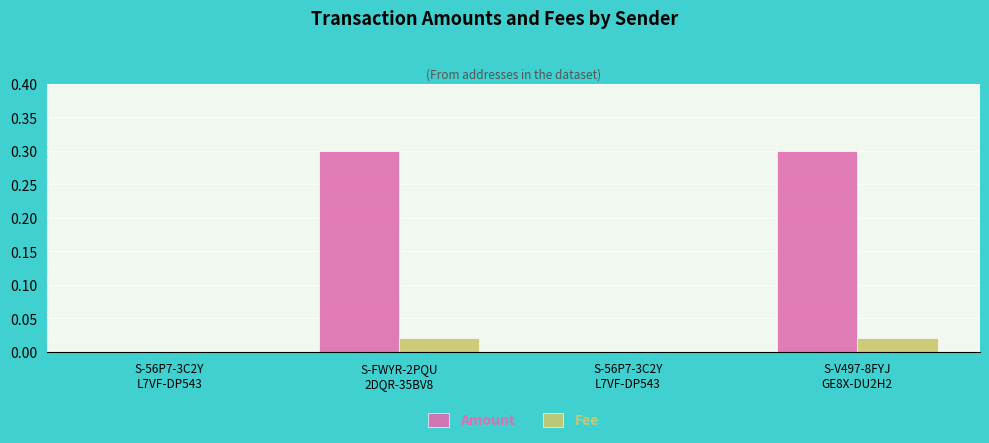

Are the bars grouped side by side (vs. stacked)?

Yes